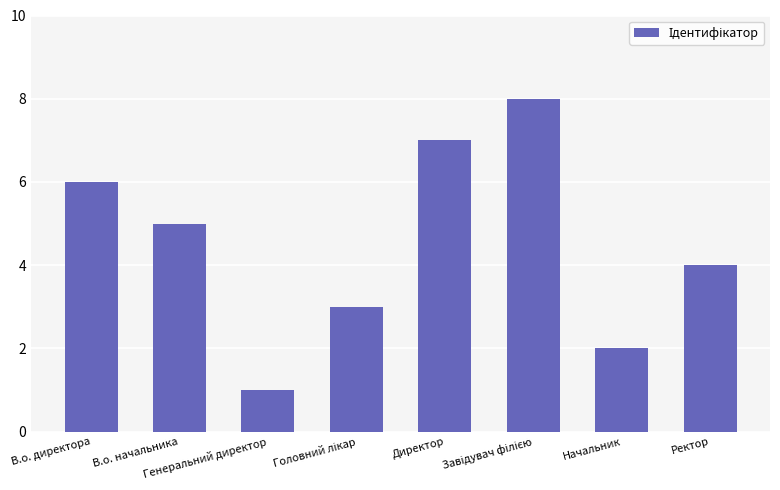

At which category does the chart reach its minimum across all series?

Генеральний директор